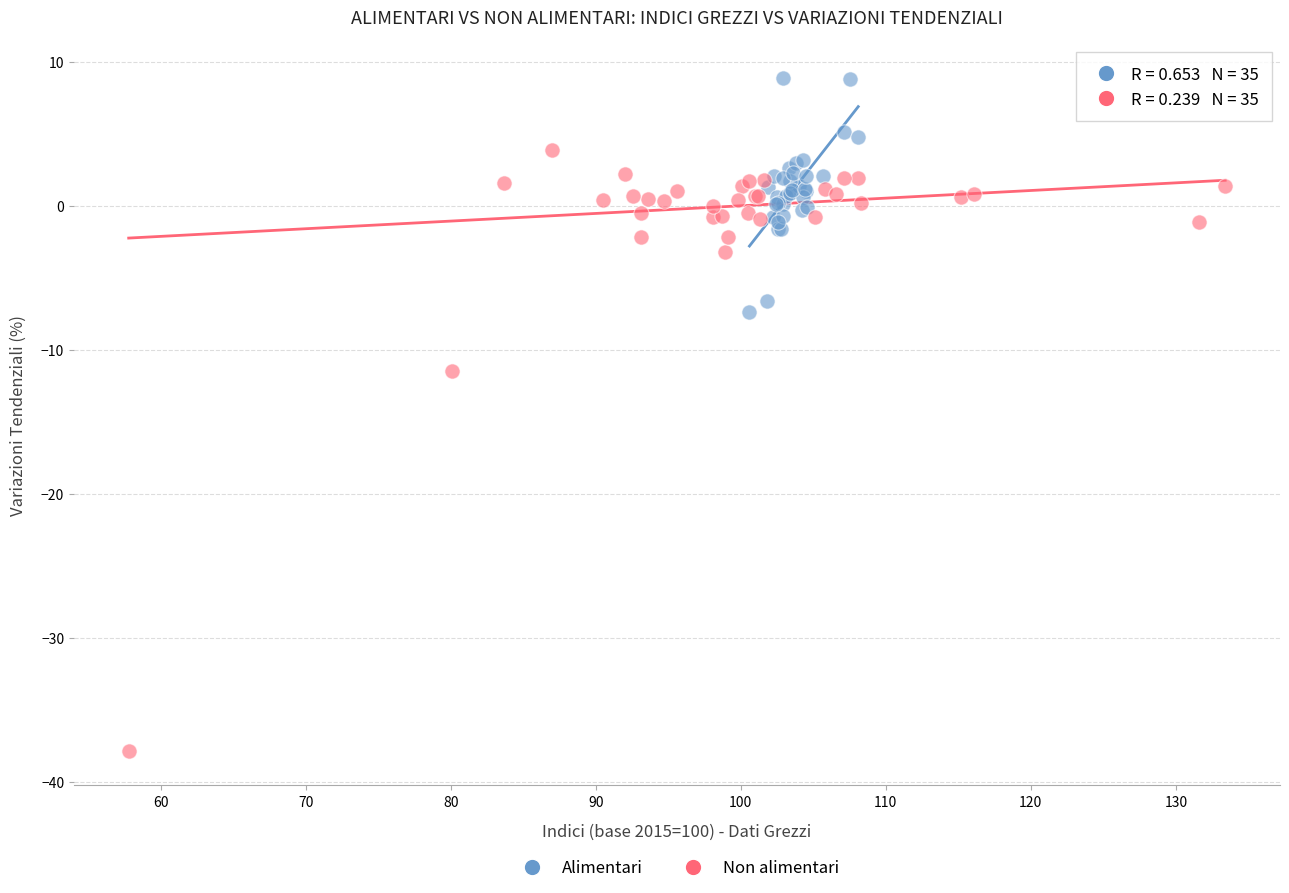

Which series reaches the minimum Y coordinate?

Non alimentari